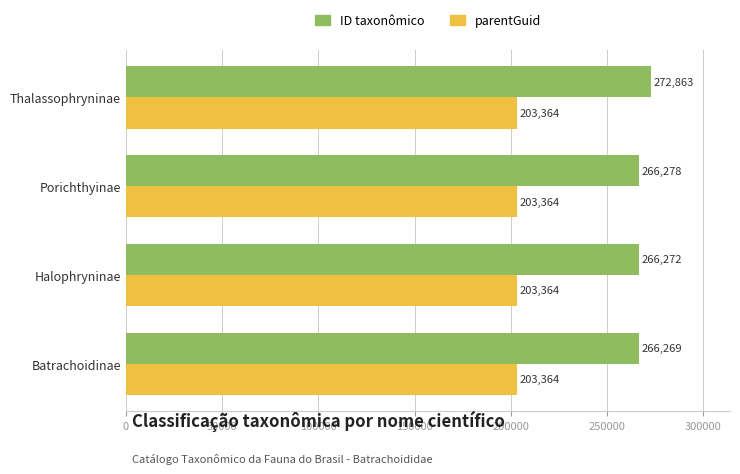

Rank the series by their average value, from highest to lowest.

ID taxonômico, parentGuid